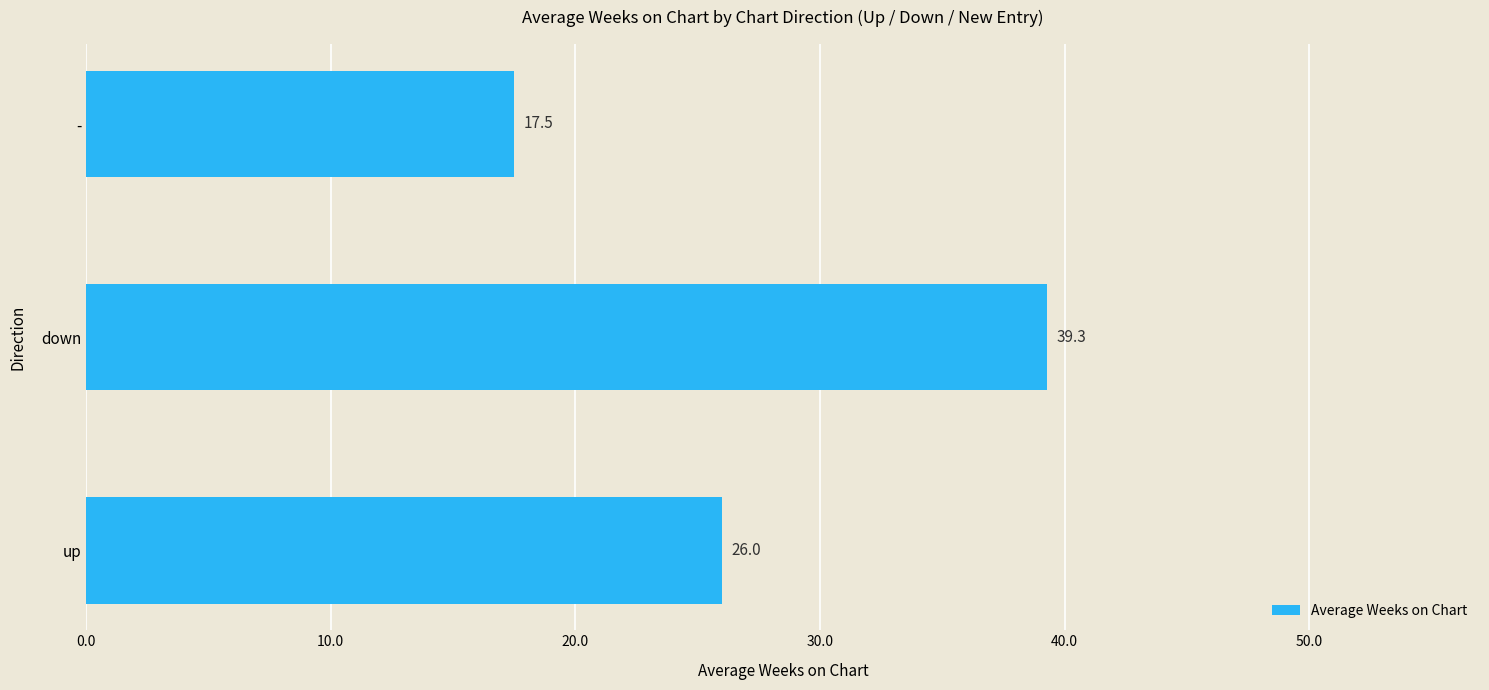

Which category has the highest value across all series?

down